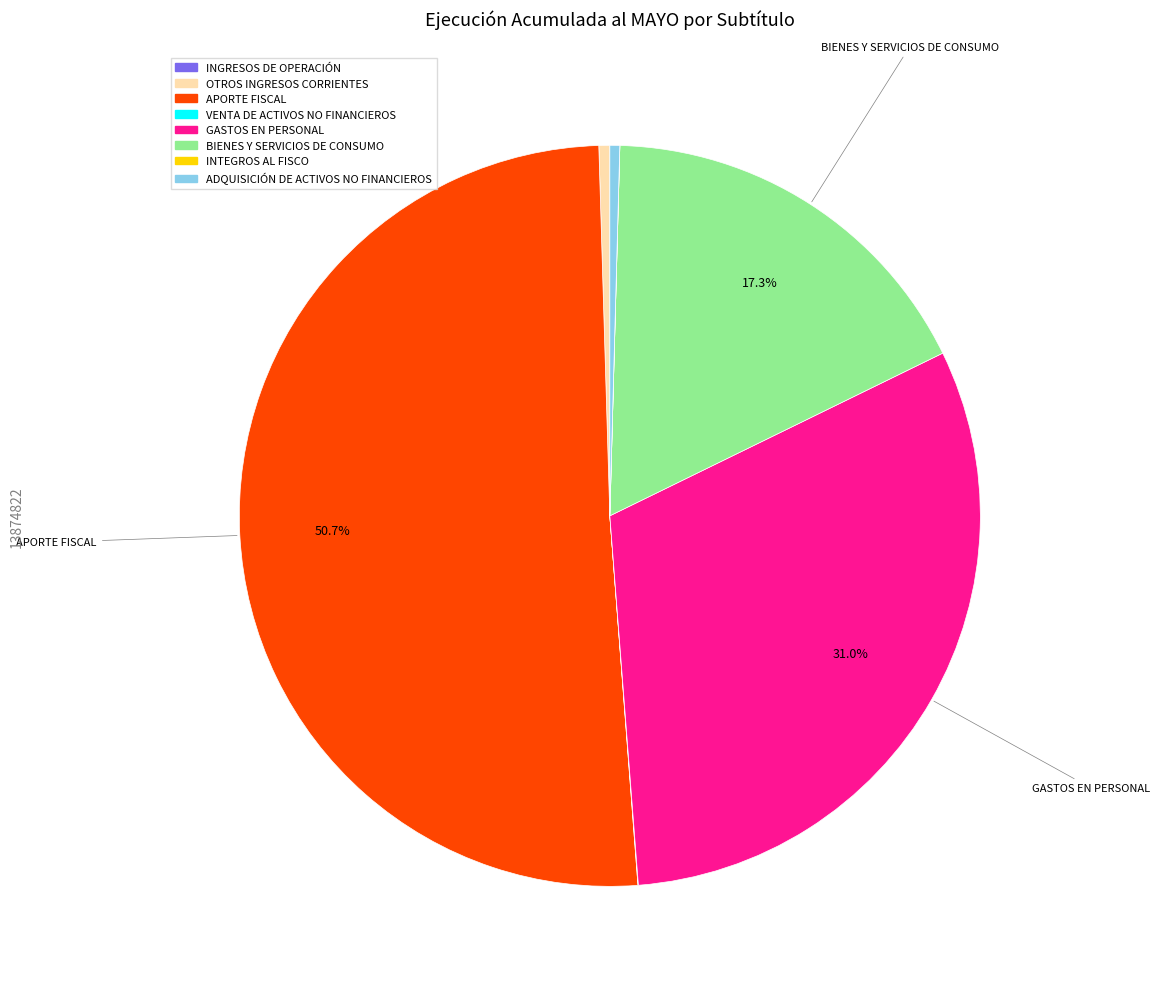

Between BIENES Y SERVICIOS DE CONSUMO and APORTE FISCAL, which is larger?

APORTE FISCAL